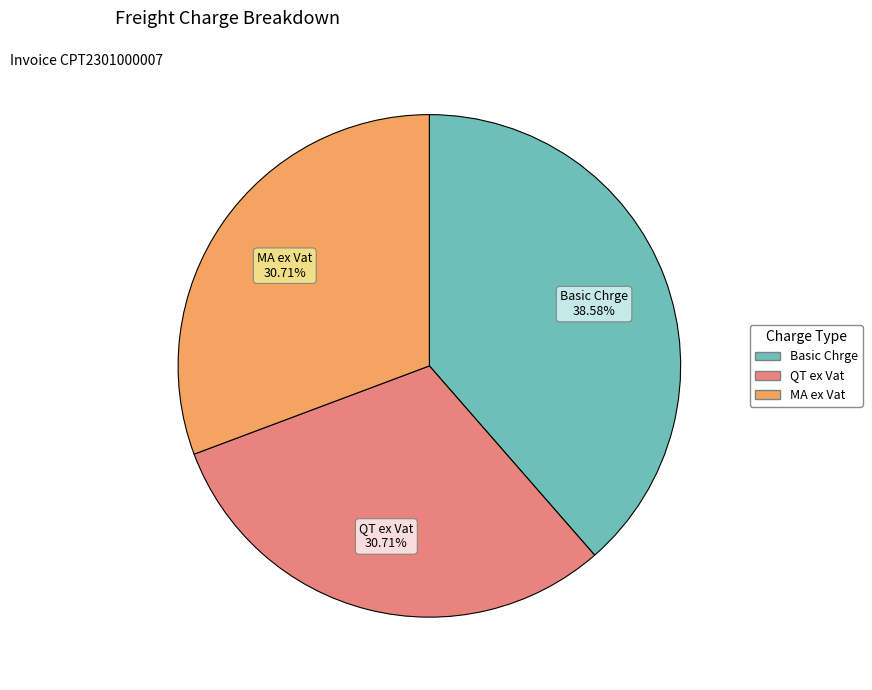

Is there any slice that represents more than half of the pie?

No